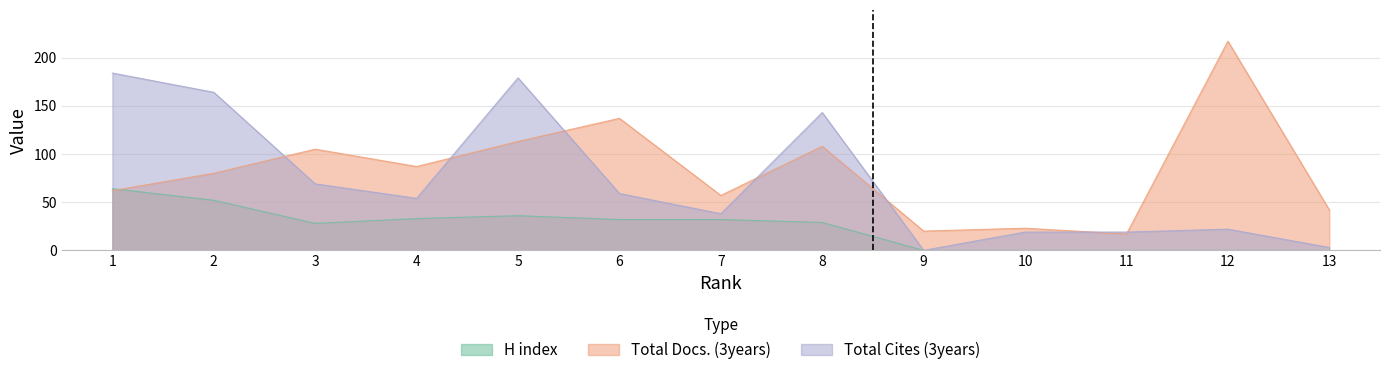

In Total Cites (3years), how many points are lower than both neighbors (excluding endpoints)?

3